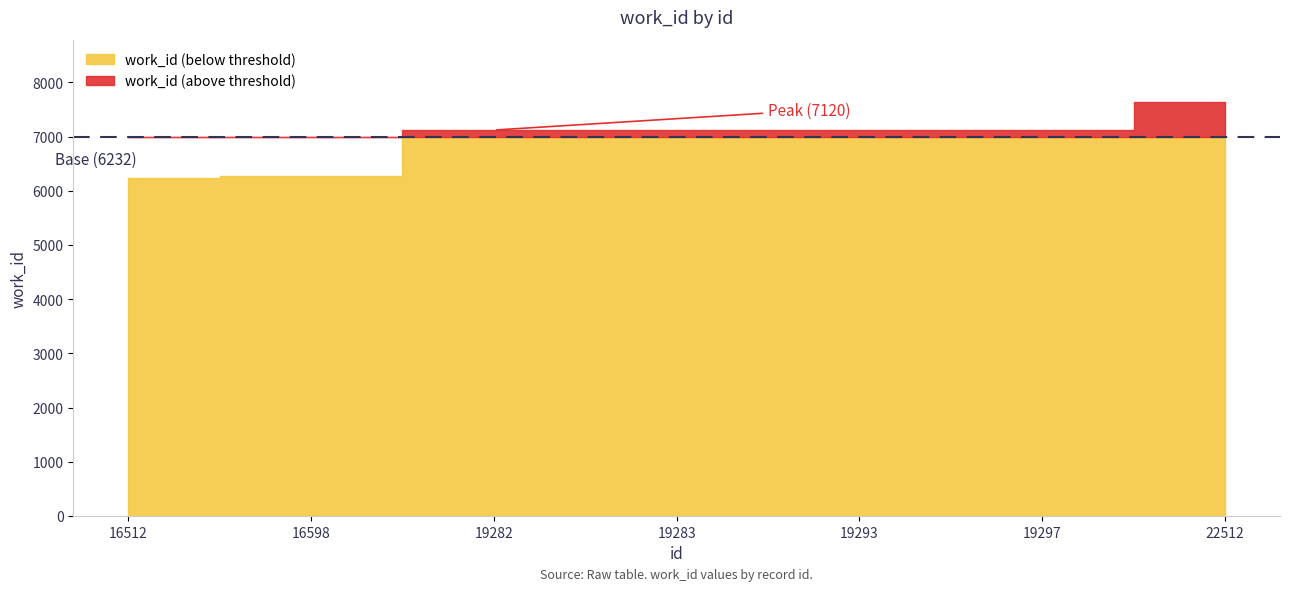

What is the difference between the values at 19293 and 16512?

888